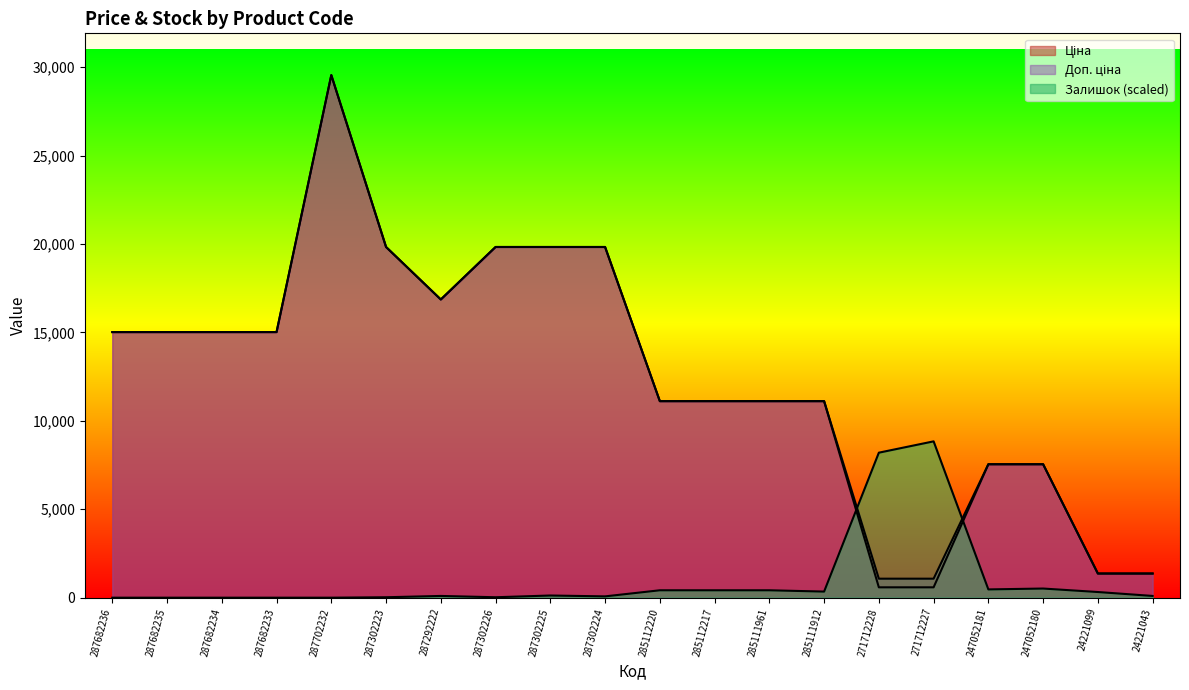

What is the total value across all series at 287292222?

33824.8